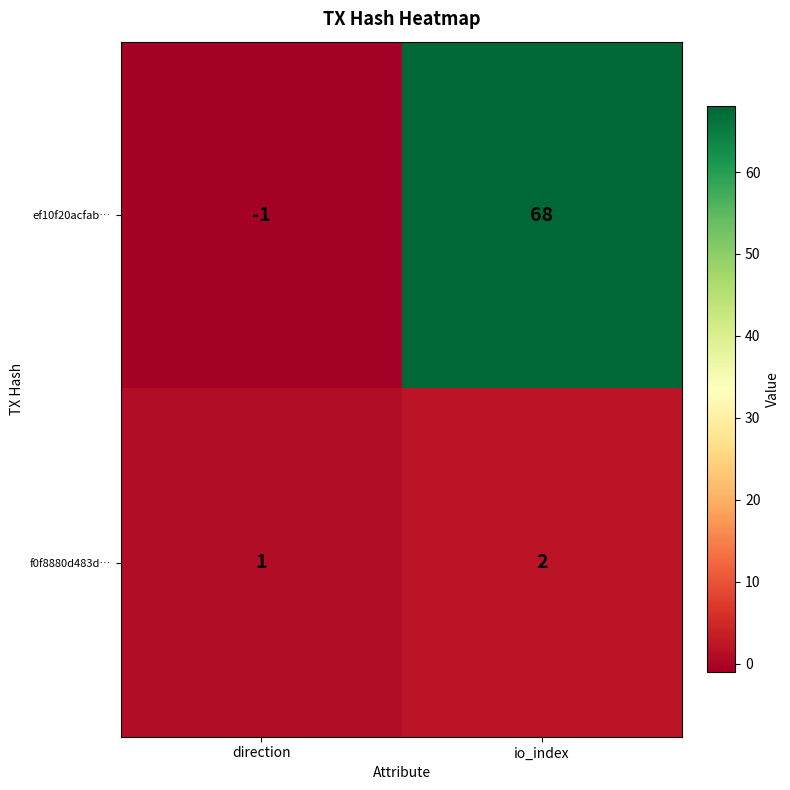

Rank the series at direction from lowest to highest value.

ef10f20acfab…, f0f8880d483d…